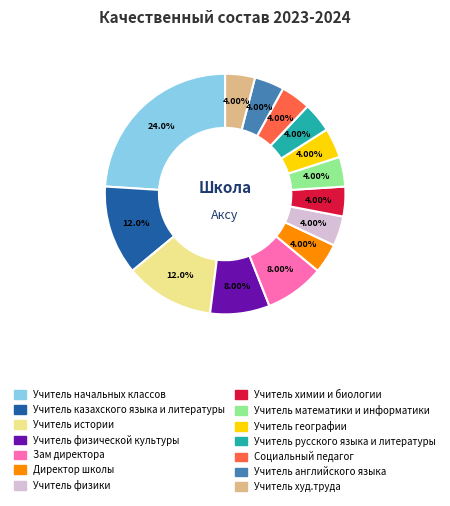

Which slice is the largest?

Учитель начальных классов